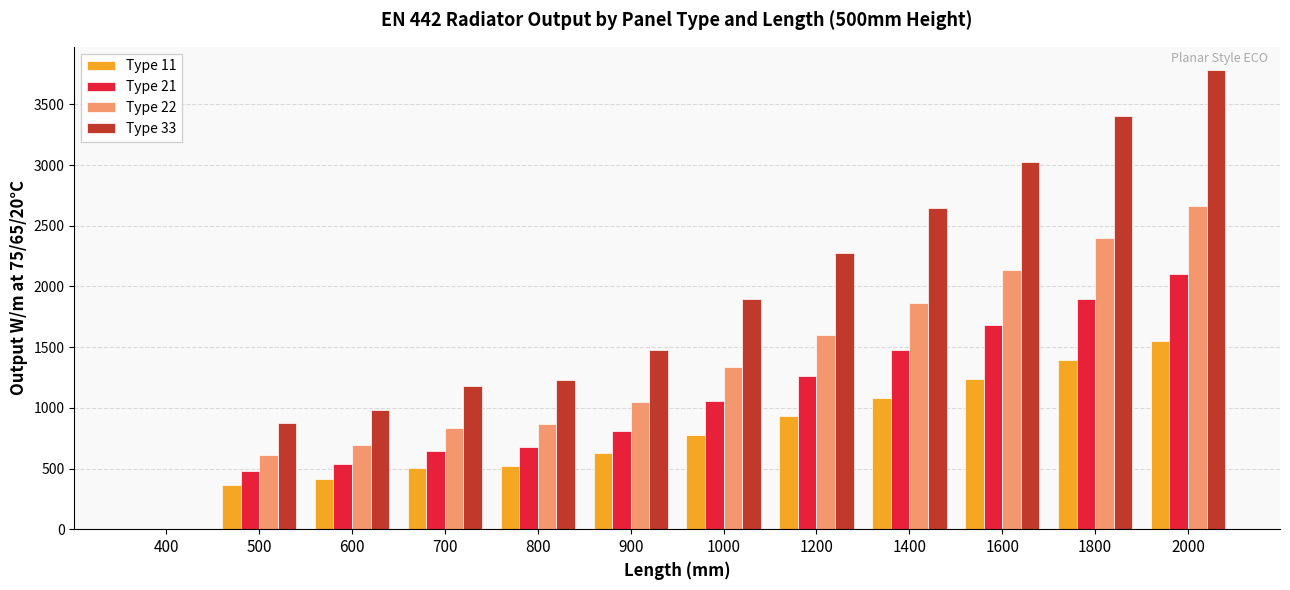

True or false: Type 22 has a value of 3780 at 2000.

False